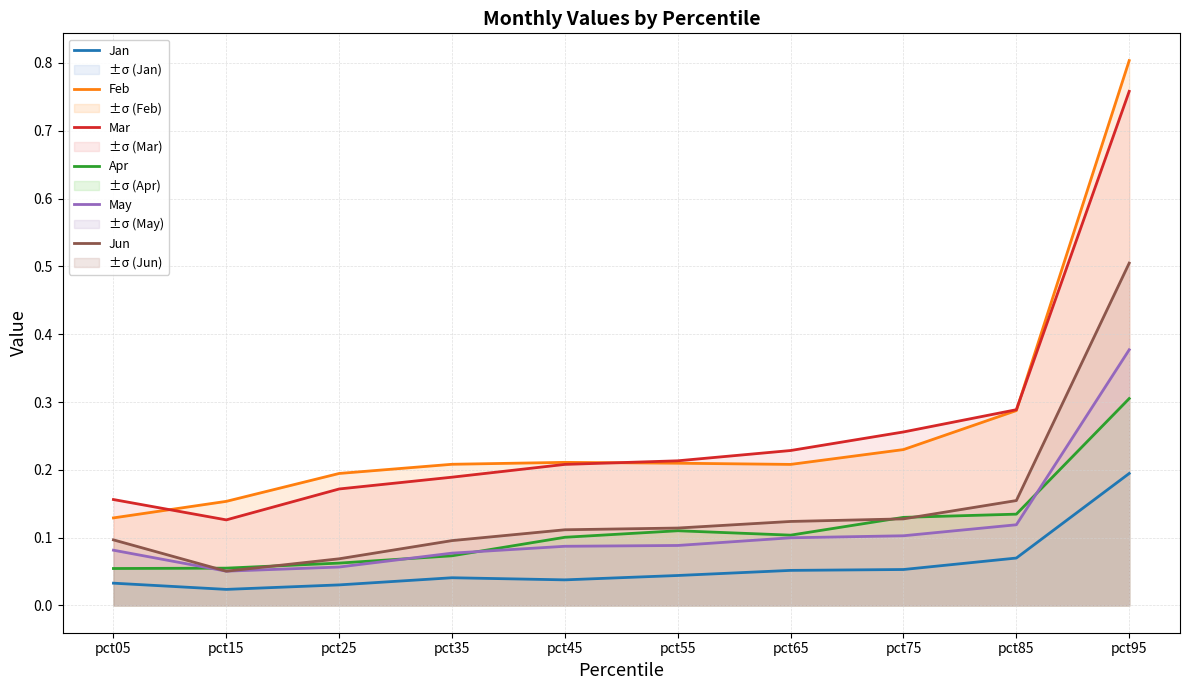

Which category has the highest value in the Jan series?

pct95